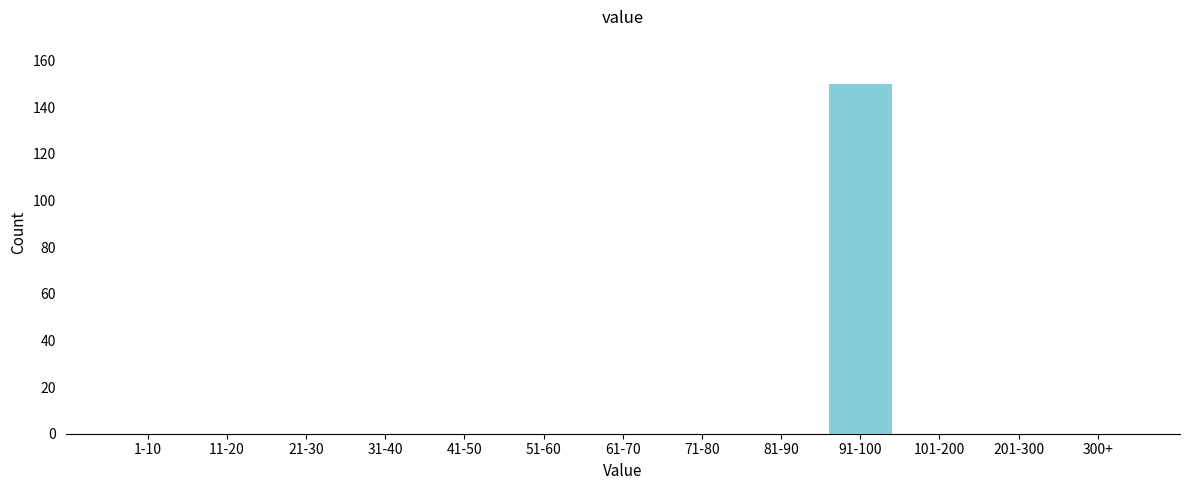

Reading left to right, transcribe all the data shown in this chart.

1-10=0	11-20=0	21-30=0	31-40=0	41-50=0	51-60=0	61-70=0	71-80=0	81-90=0	91-100=150	101-200=0	201-300=0	300+=0